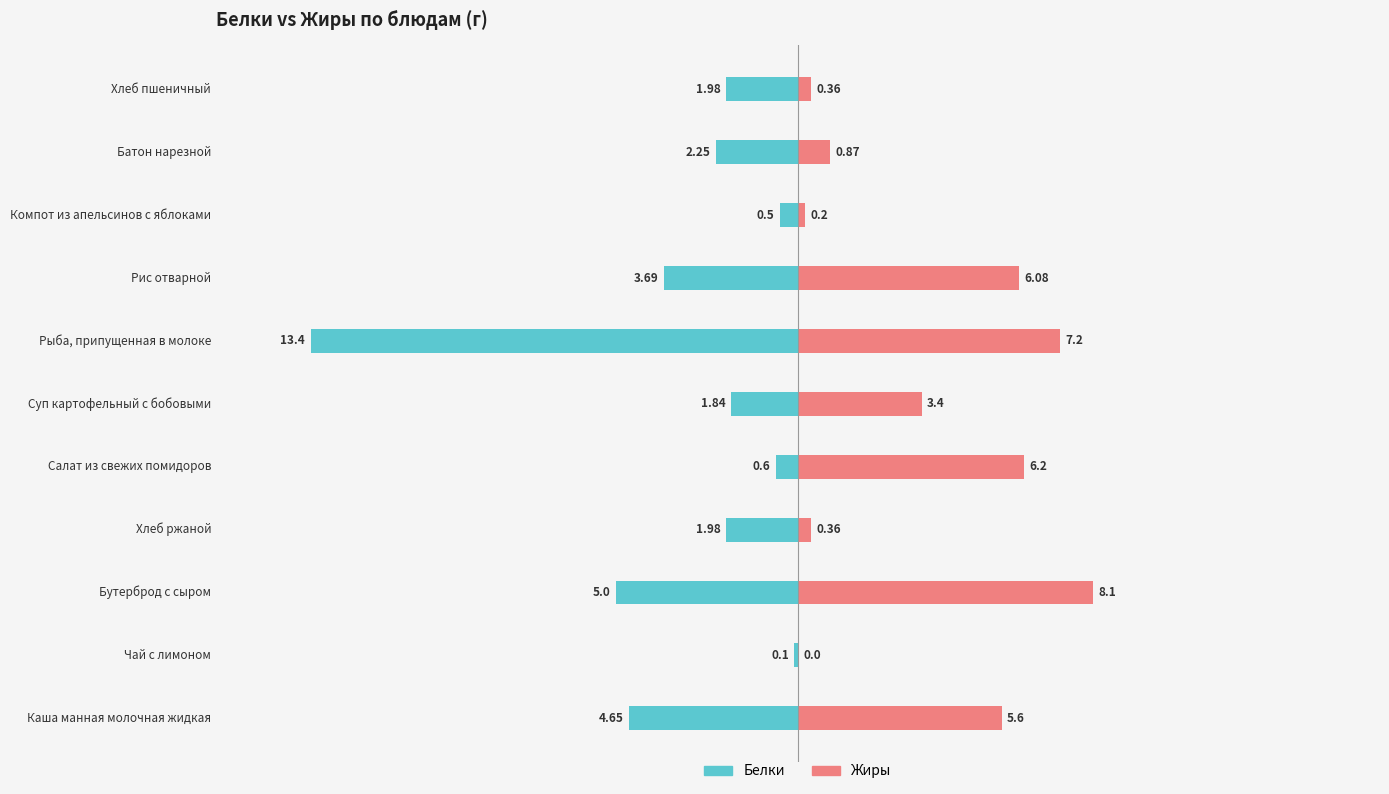

At which category does the chart reach its minimum across all series?

Рыба, припущенная в молоке